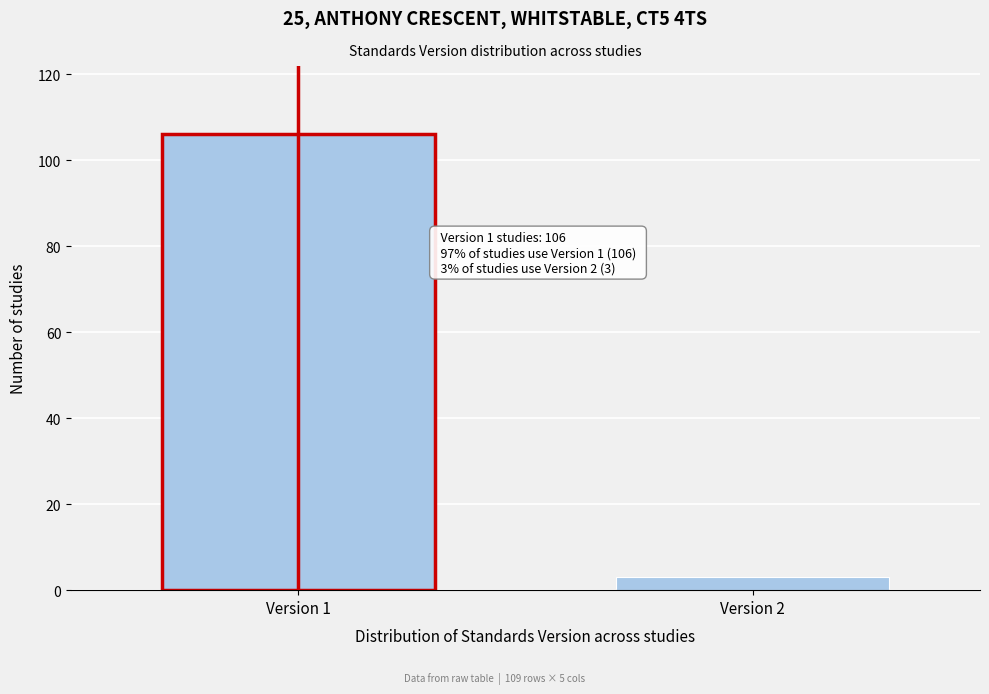

Reading left to right, what are all the values shown in this chart?

Version 1=106	Version 2=3